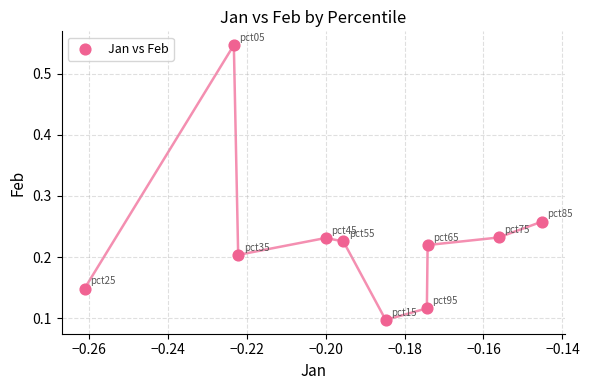

What is the range of Y values (max minus min)?

0.4